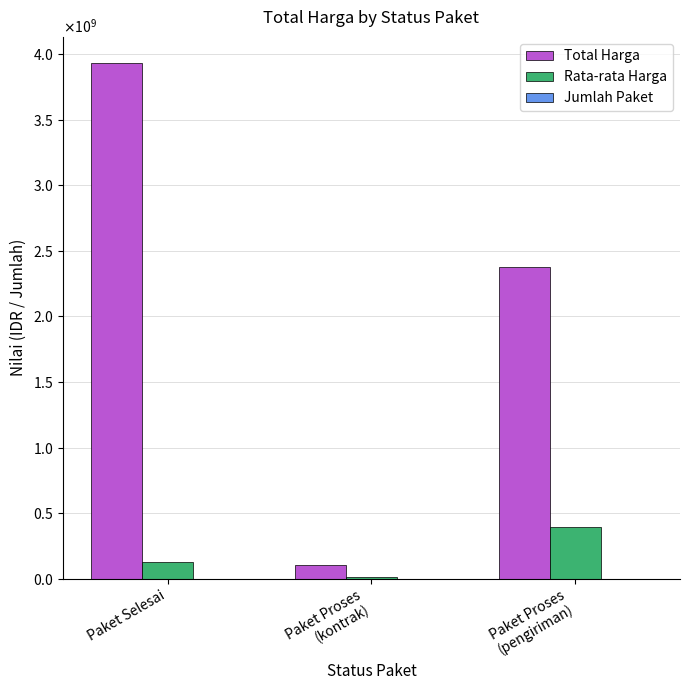

What is the label of the 3rd bar from the right?

Paket Selesai